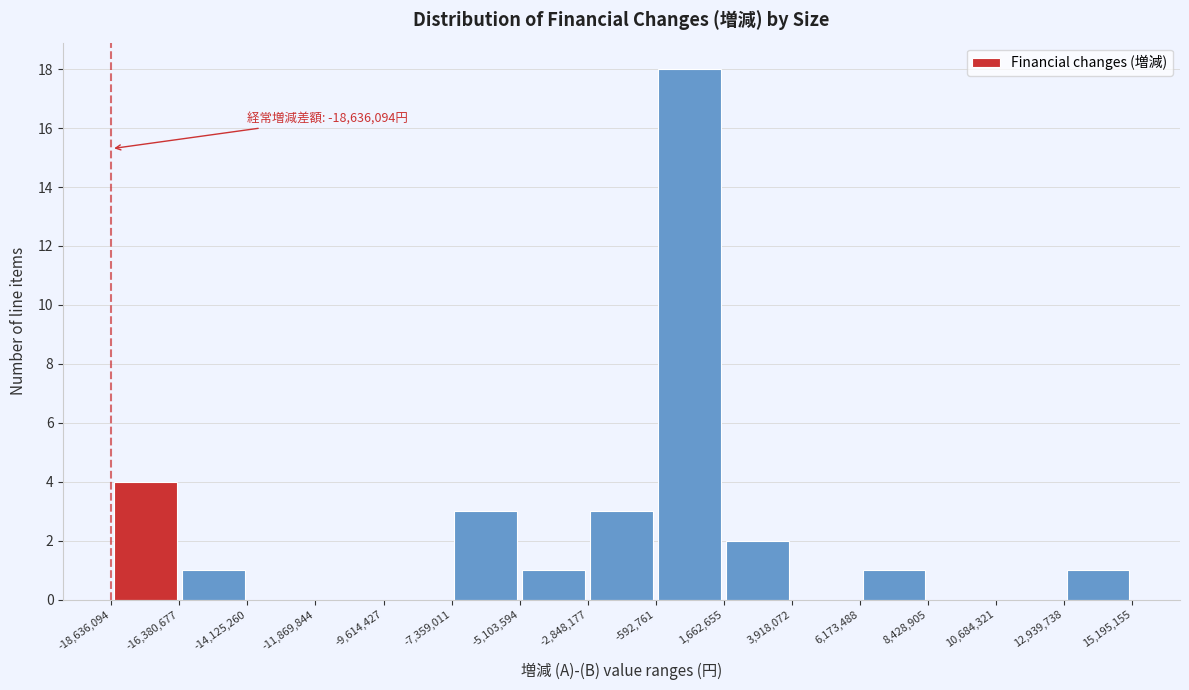

Over which range of the x-axis is the bar tallest?

-592,761 to 1,662,655